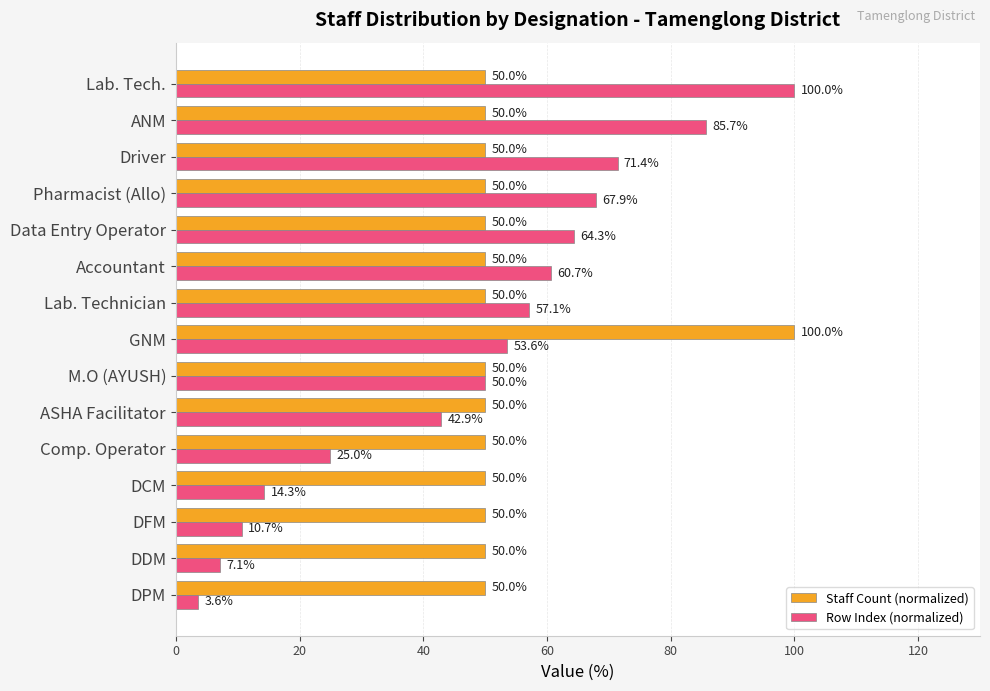

How many values in the Row Index (normalized) series exceed 53?

8